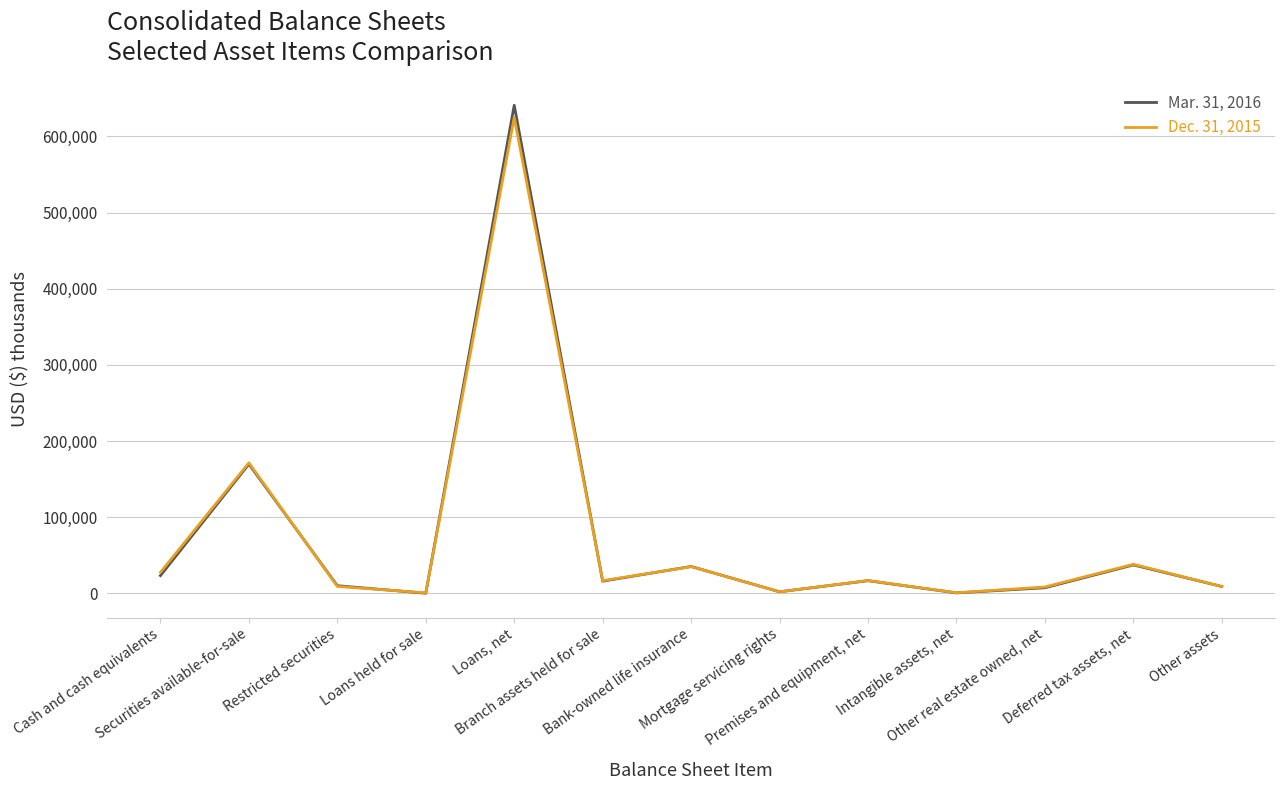

What is the maximum value shown in the chart?

641005